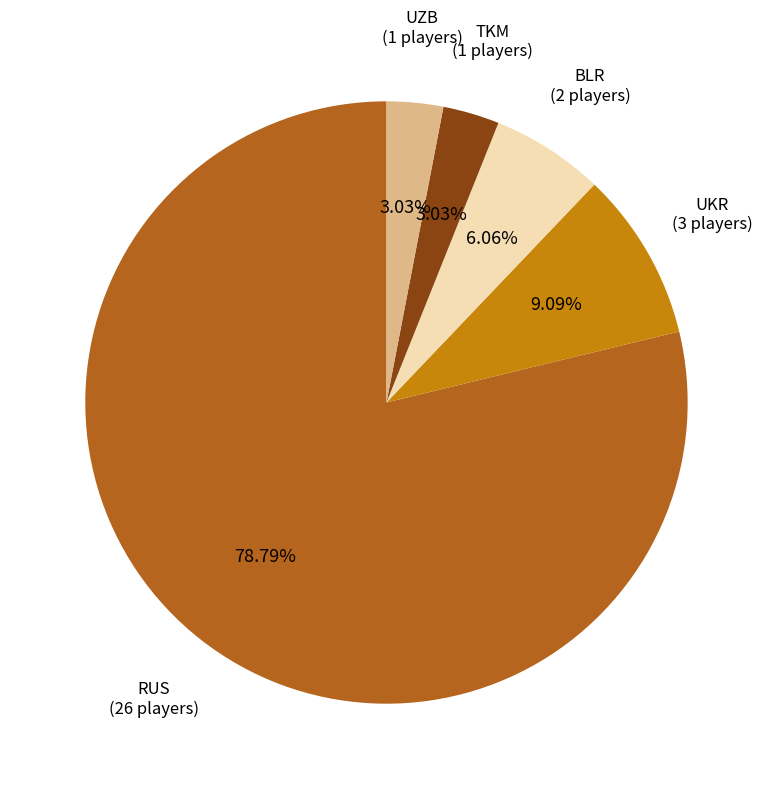

Is there a majority slice in this chart?

Yes